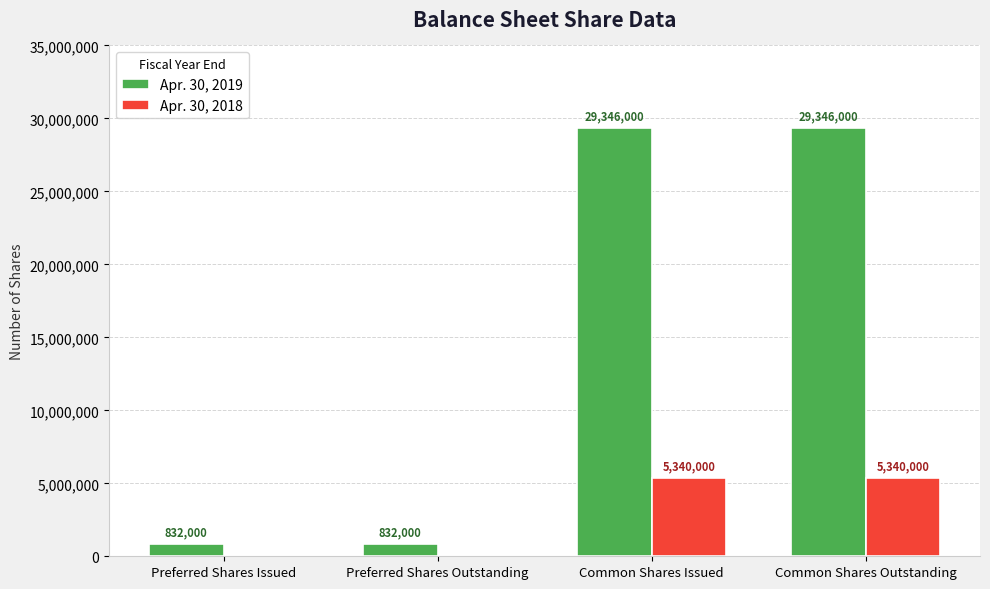

Which series has the largest total across all categories?

Apr. 30, 2019